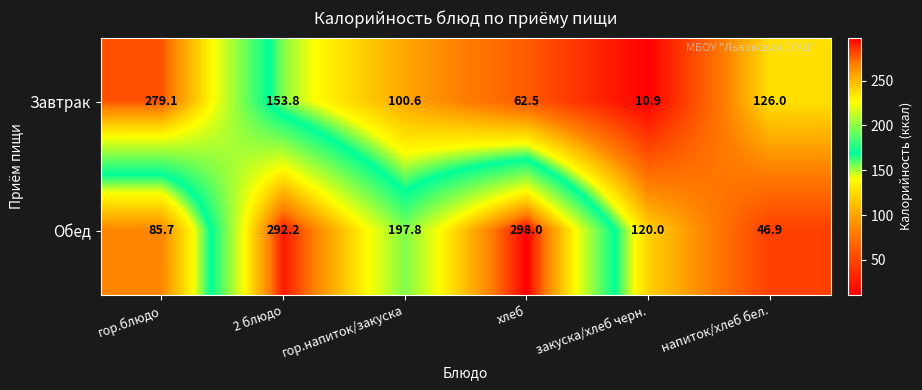

What is the total value across all series at 2 блюдо?

446.0